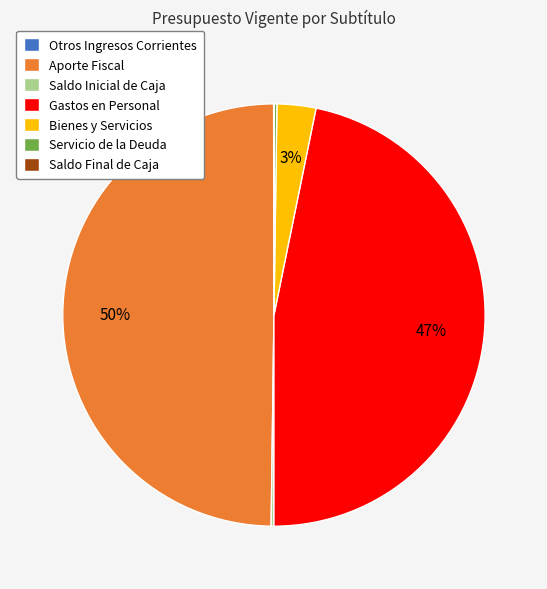

Do Aporte Fiscal and Bienes y Servicios together represent more than half of the pie?

Yes